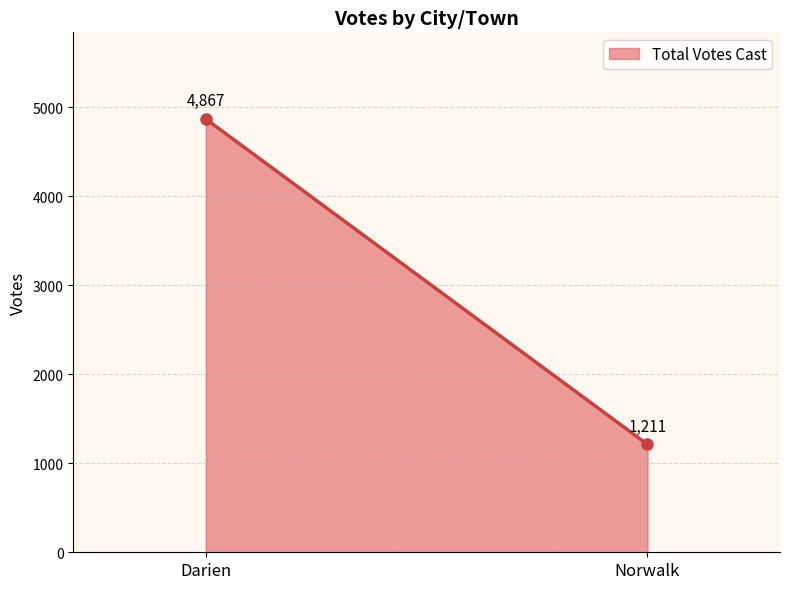

What is the value of the 2nd point from the left?

1211